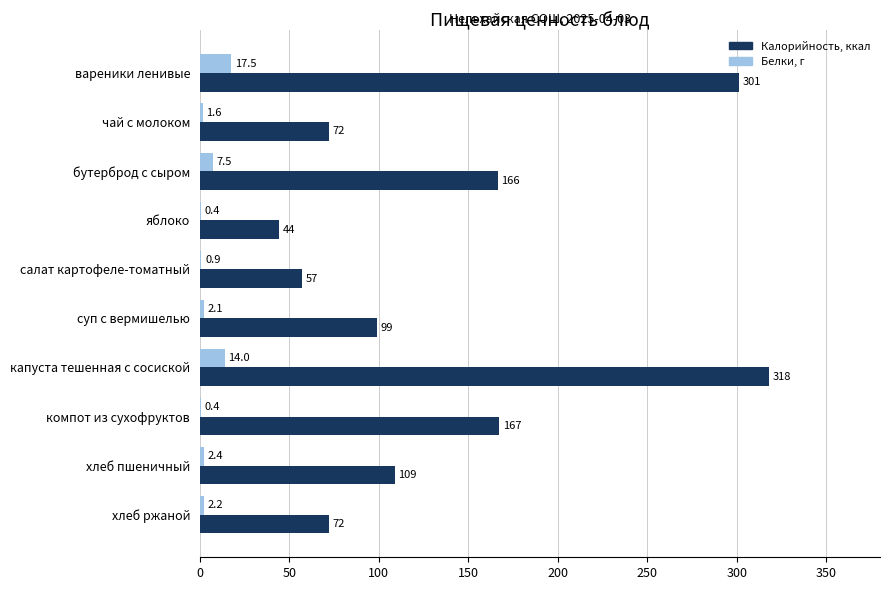

Which series has the largest total across all categories?

Калорийность, ккал